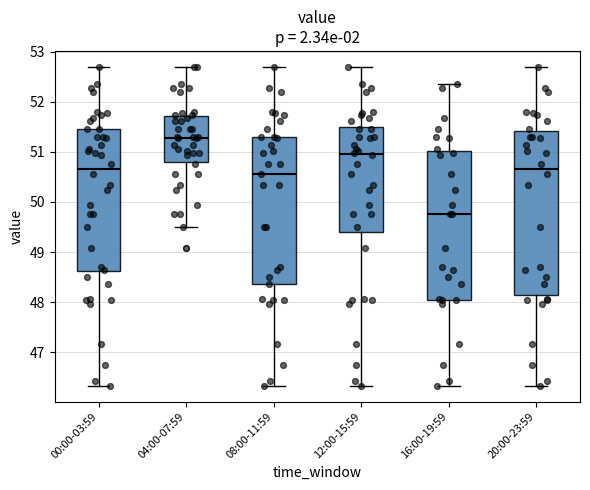

Comparing the boxes themselves (not the whiskers), which one is the tallest?

20:00-23:59